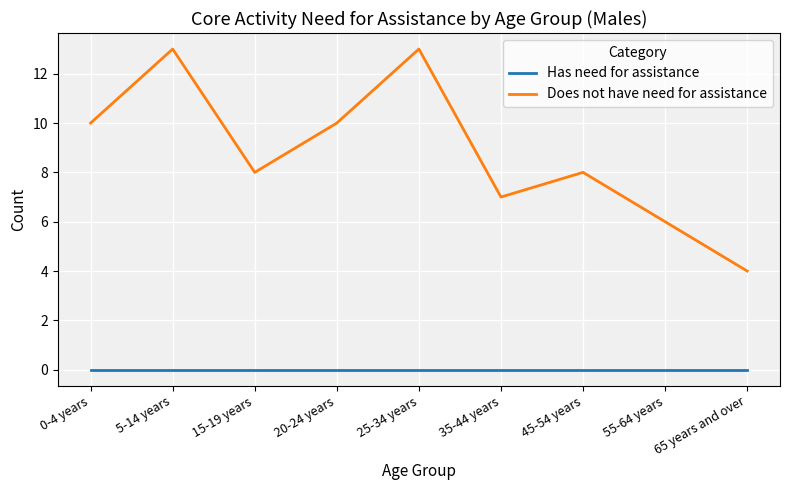

What position from the right is 55-64 years?

2